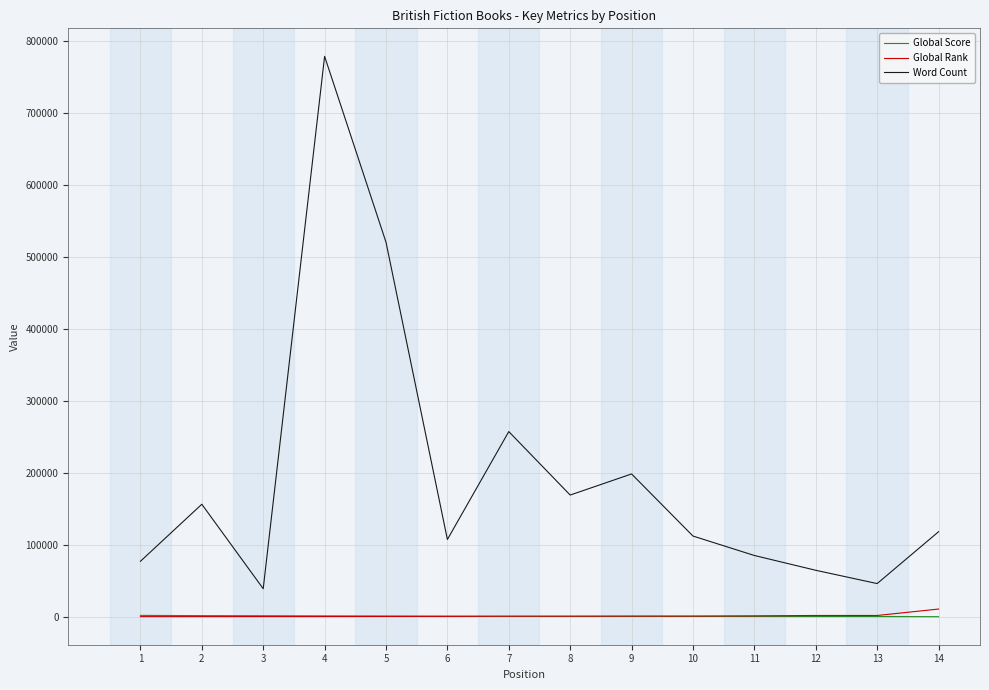

At which category does the chart reach its peak across all series?

4